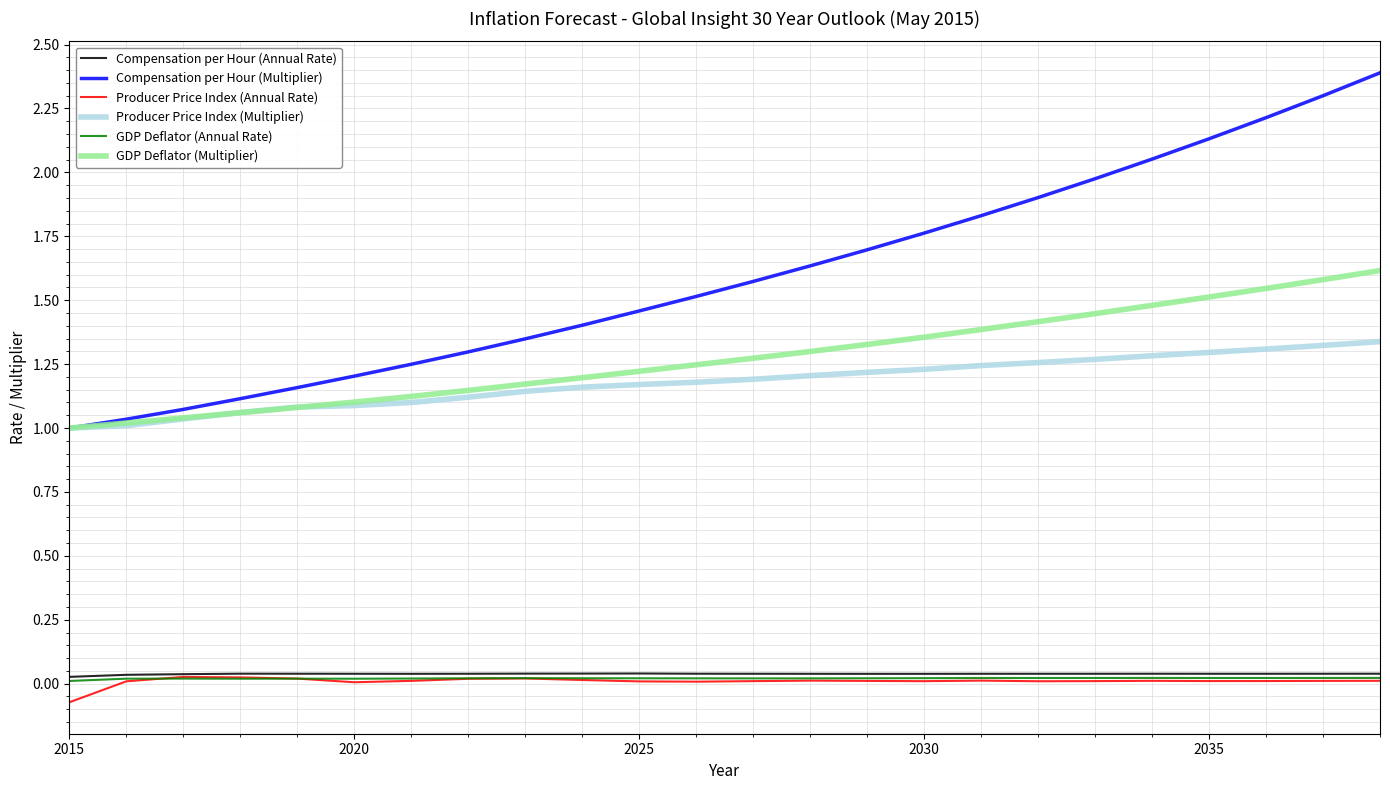

True or false: Producer Price Index (Multiplier) and GDP Deflator (Annual Rate) cross at least once.

False